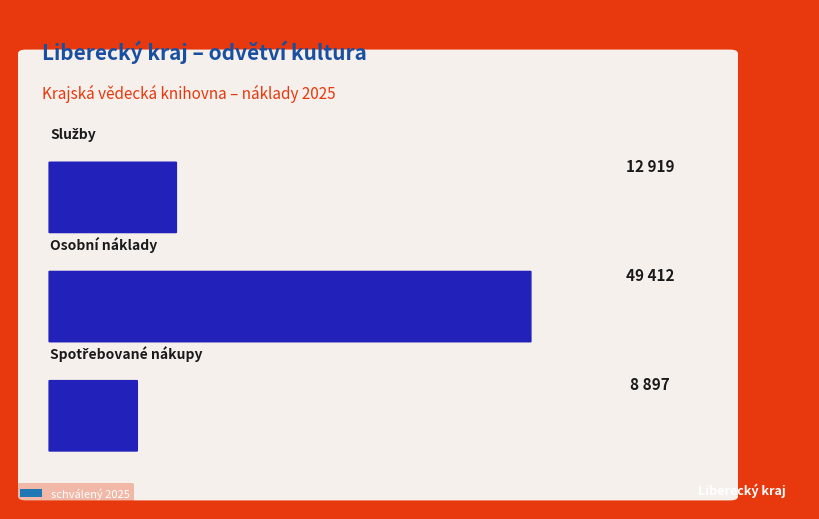

What is the difference between the second highest and minimum values?

4022